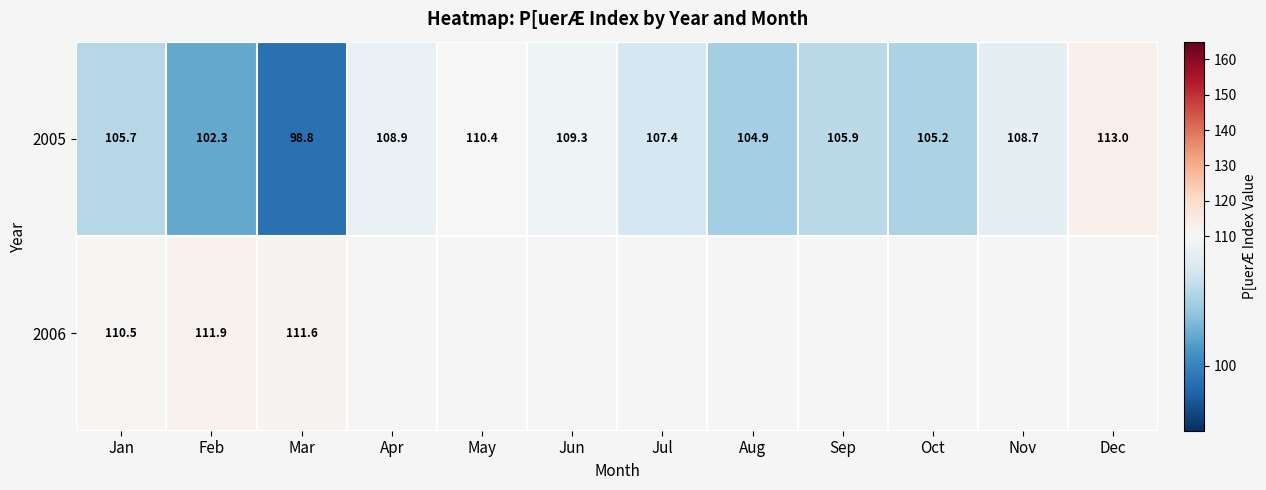

What is the difference between the maximum and second lowest values in the 2005 series?

10.7